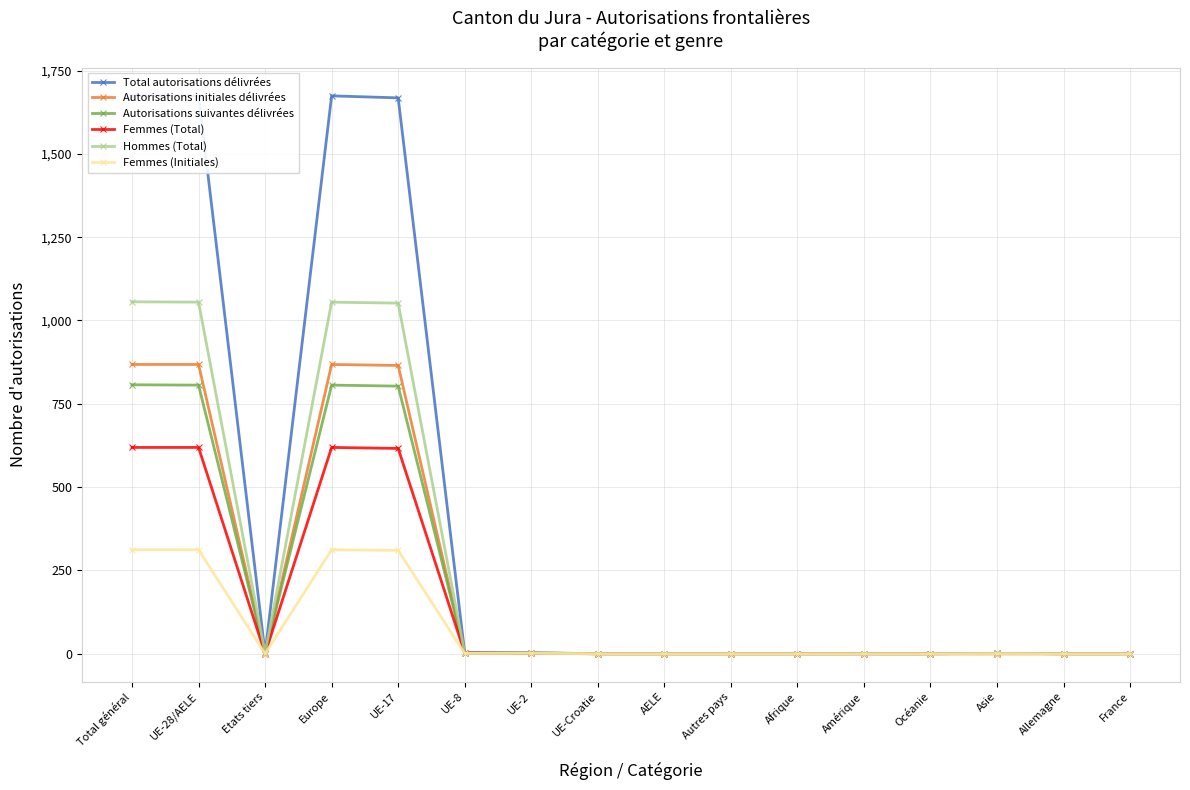

What is the highest value of the Autorisations suivantes délivrées series?

807